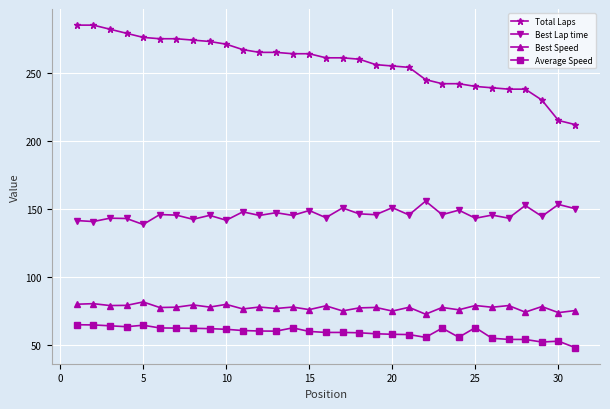

How many lines are shown in the chart?

4